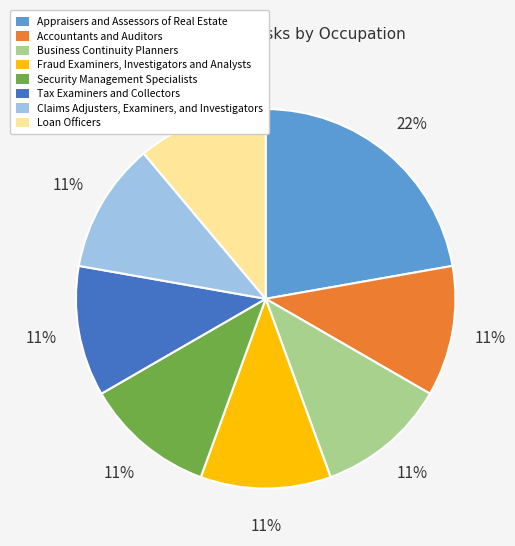

Does Business Continuity Planners account for over 50% of the chart?

No